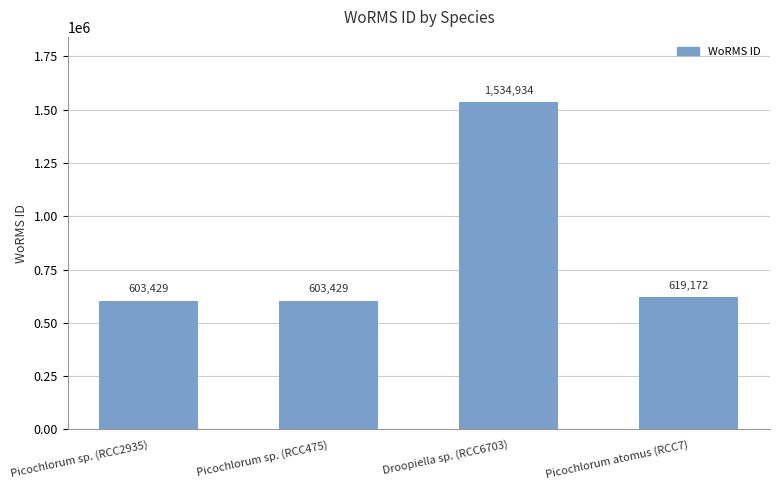

What is the change in value from Picochlorum sp. (RCC475) to Droopiella sp. (RCC6703)?

+931505